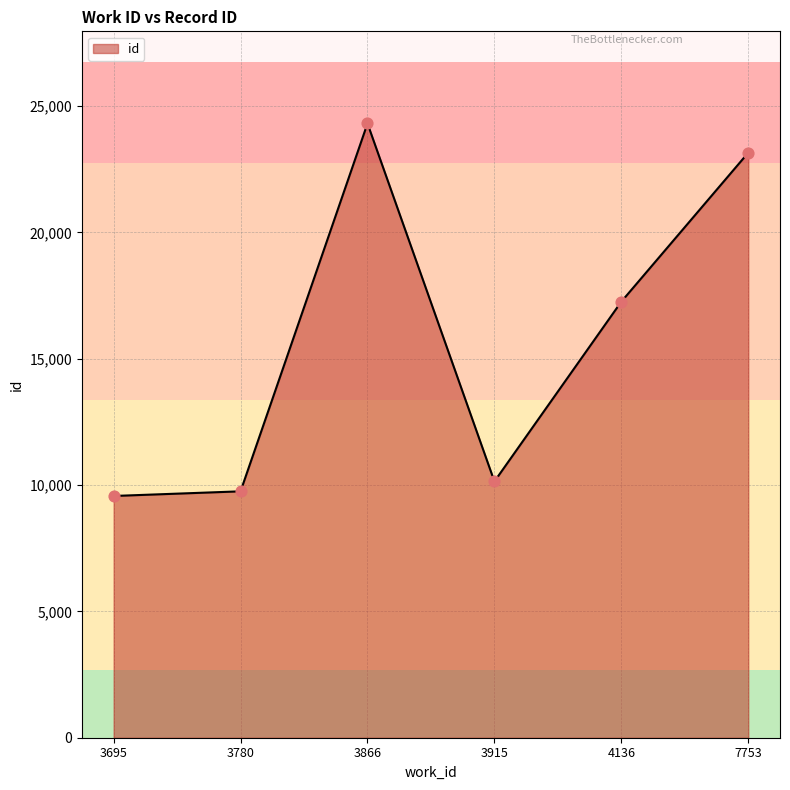

Approximately how many times larger is the value at 3866 compared to 3780?

2.5